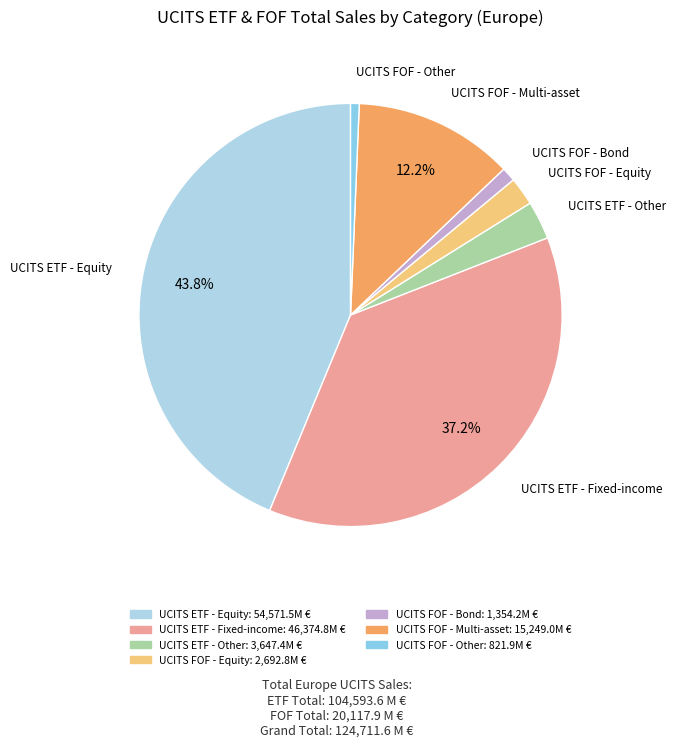

To the nearest percent, what is the combined percentage of UCITS FOF - Bond and UCITS ETF - Equity?

45%